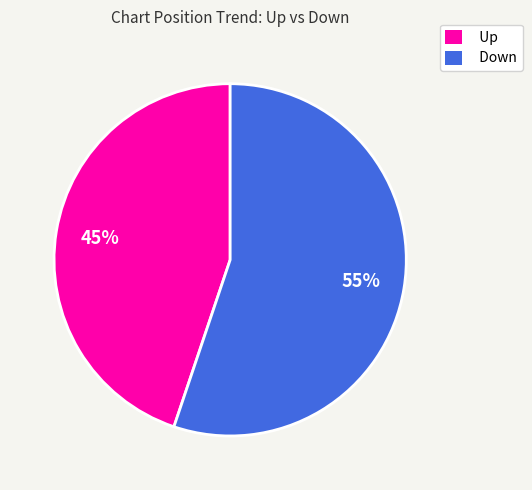

Which category accounts for the majority?

Down